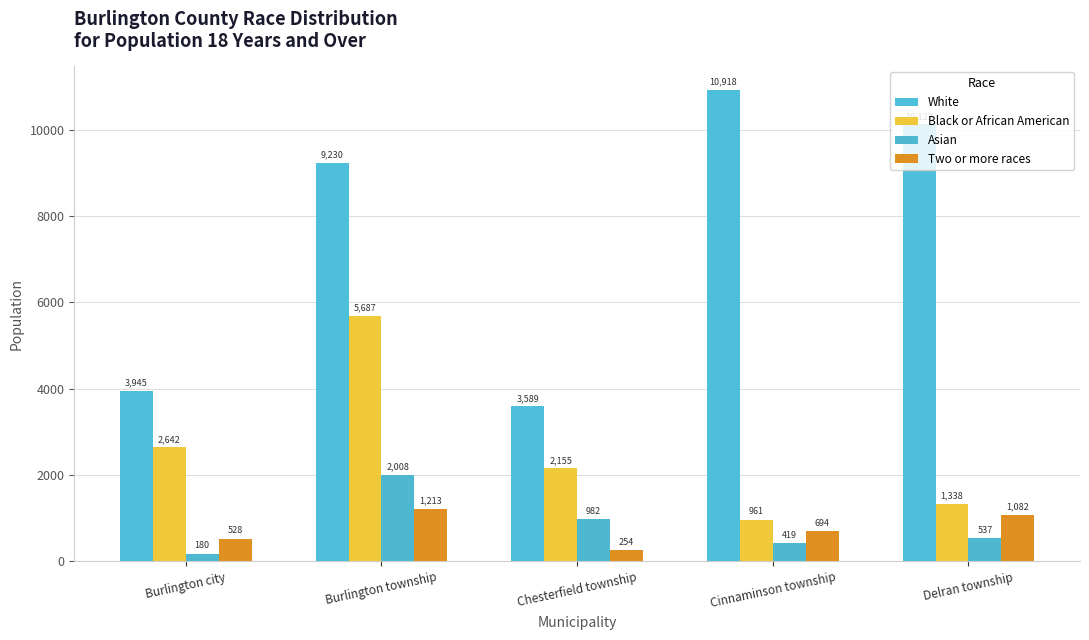

Which series has the largest total across all categories?

White